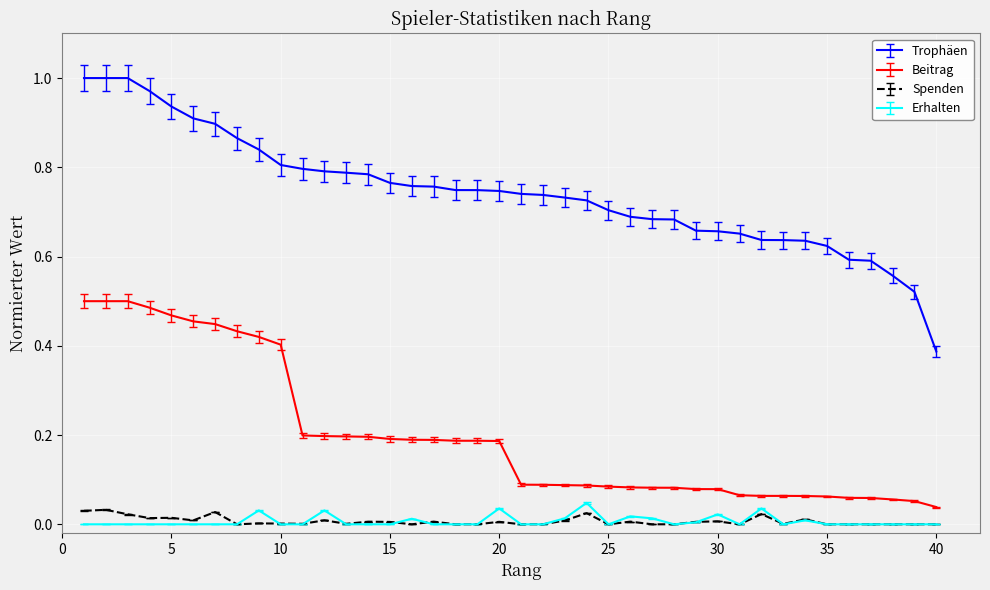

True or false: Erhalten and Spenden cross at least once.

True